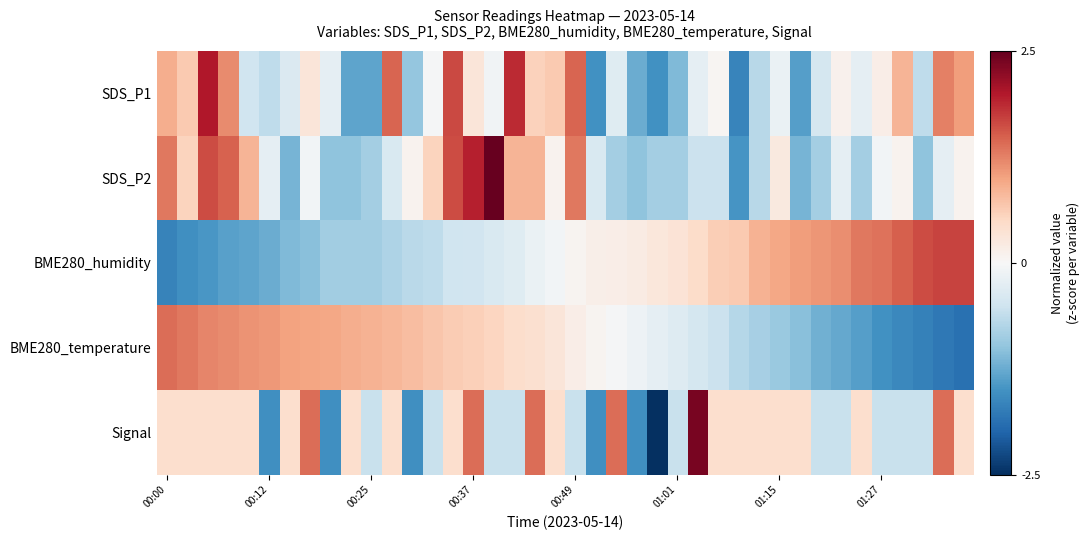

Which series has the widest spread of values?

Signal